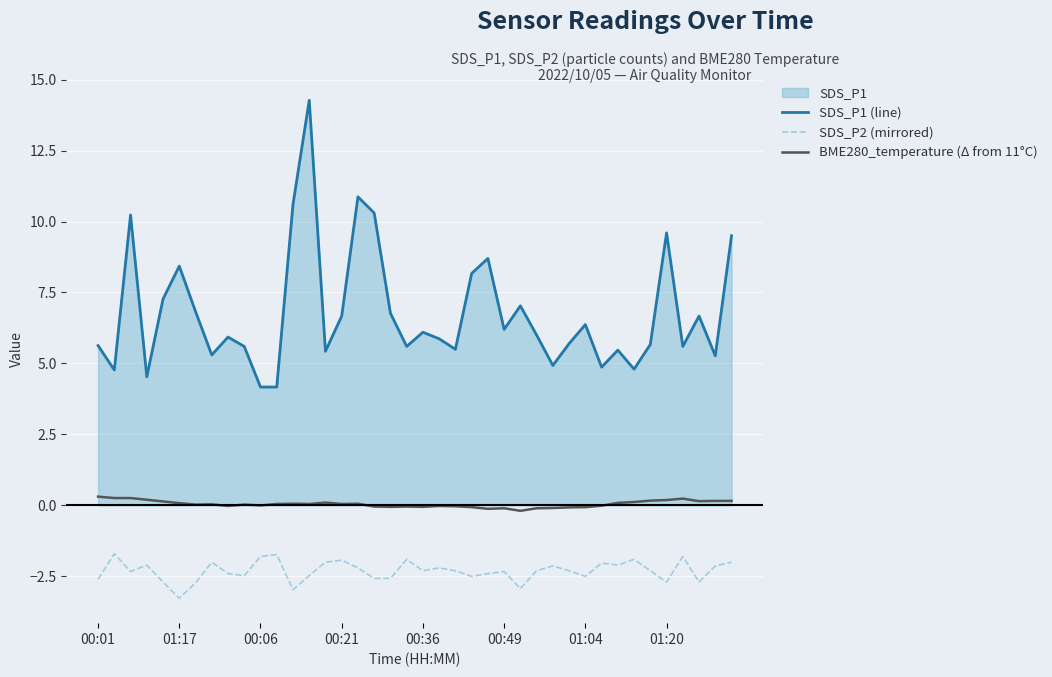

Which series has the widest spread of values?

SDS_P1 (line)